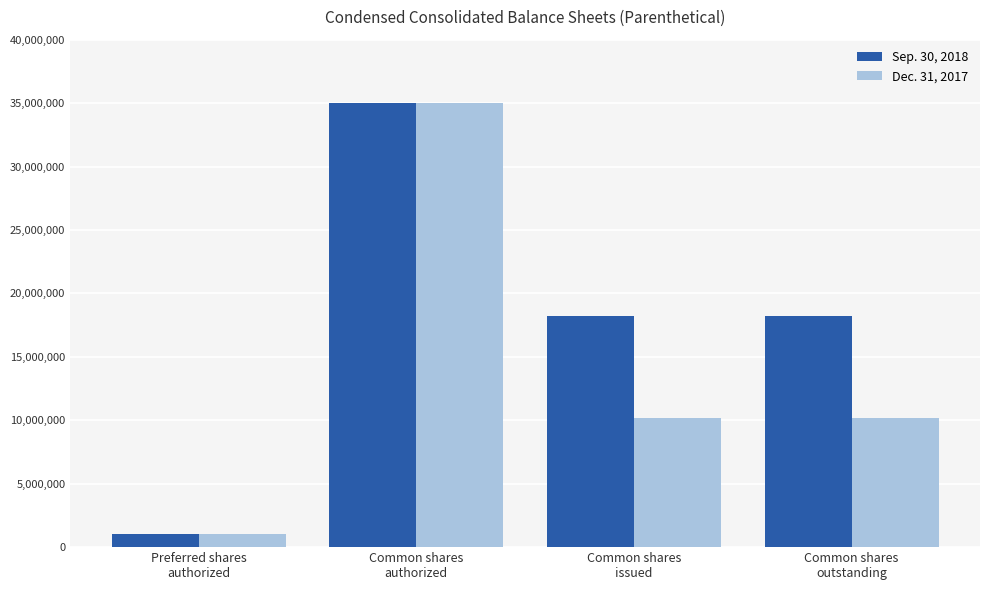

What is the sum of the Dec. 31, 2017 values at Preferred shares
authorized and Common shares
issued?

11189897